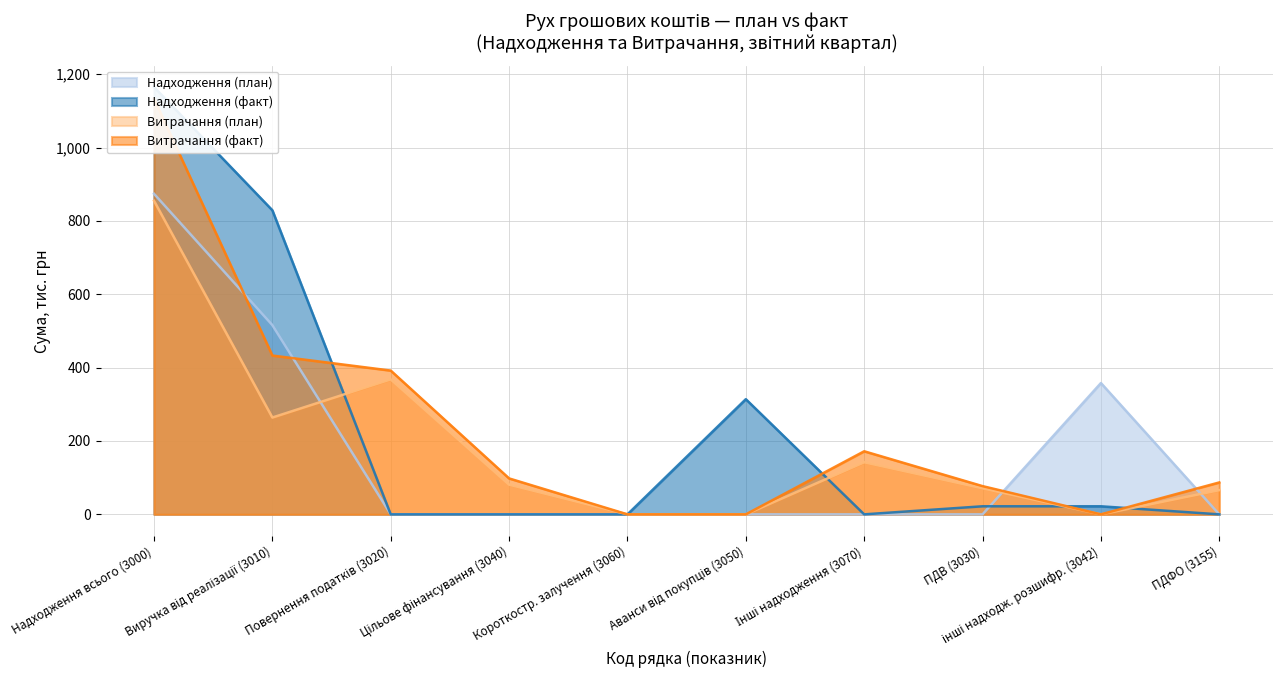

What is the maximum value for Надходження (план)?

874